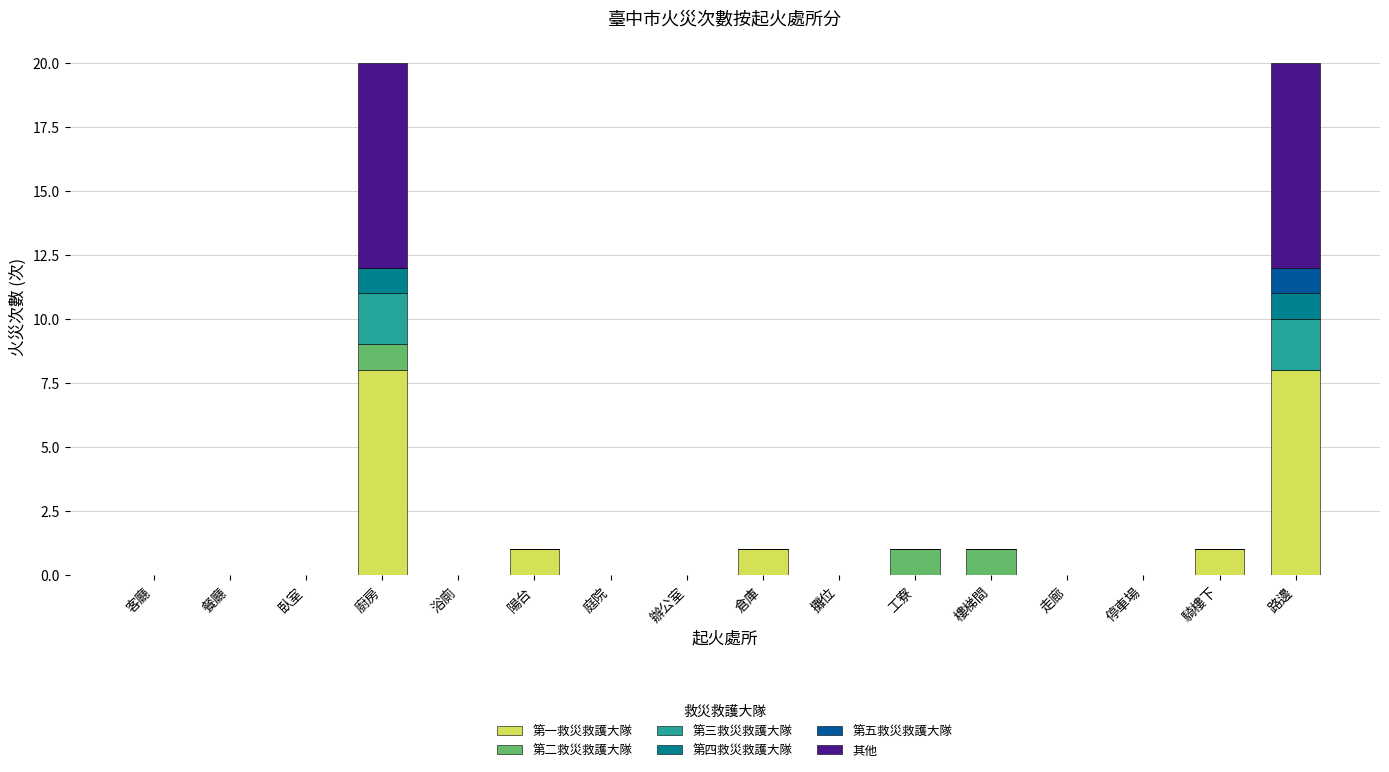

What is the highest value of the 第一救災救護大隊 series?

8